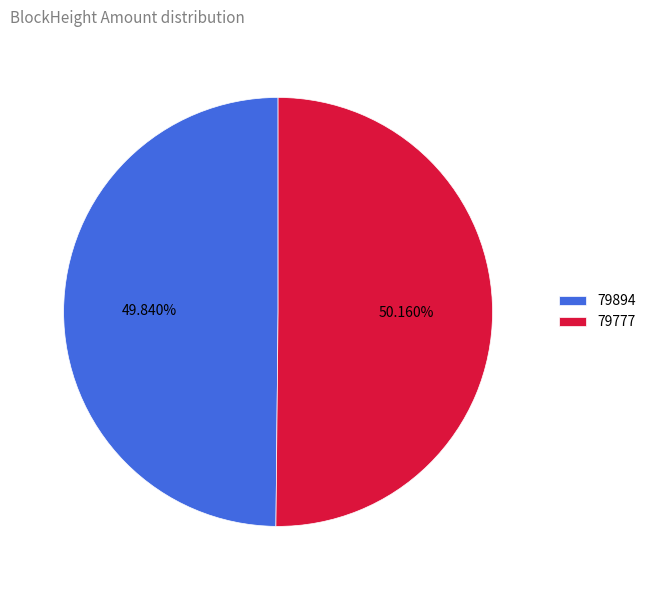

Does any single category account for the majority?

Yes